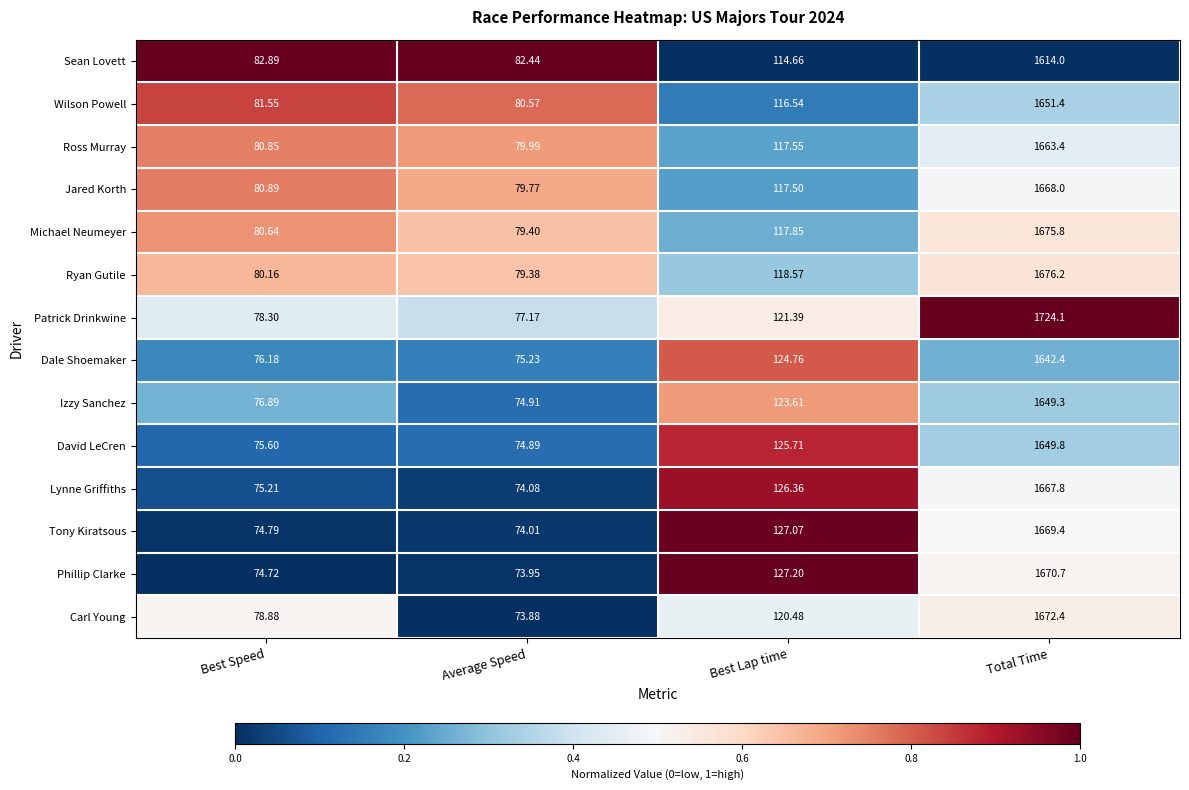

Which label corresponds to the largest value in the chart?

Total Time